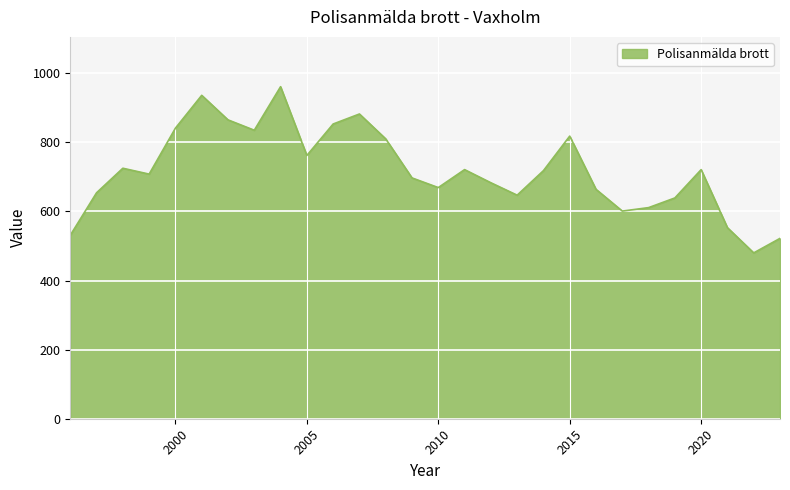

What is the maximum value shown in the chart?

961